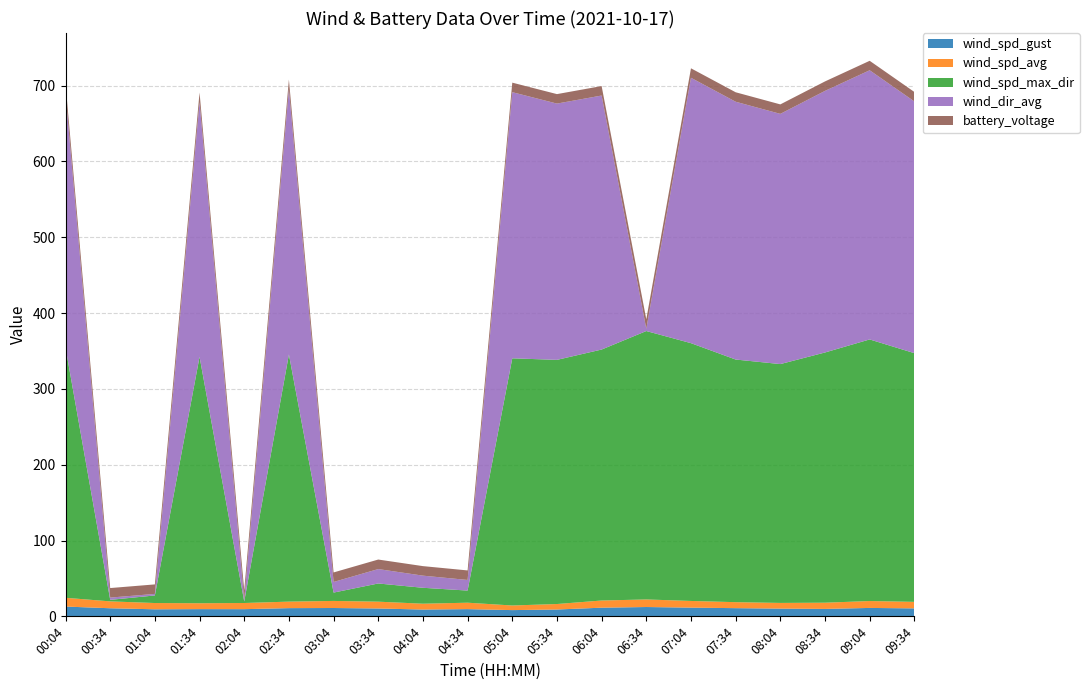

Reading right to left, what are all the values shown in this chart?

wind_spd_gust: 09:34=10.5	09:04=11.1	08:34=9.8	08:04=10.2	07:34=10.8	07:04=11.5	06:34=12.3	06:04=11.4	05:34=9.0	05:04=8.2	04:34=9.5	04:04=9.0	03:34=10.4	03:04=11.0	02:34=10.8	02:04=9.5	01:34=9.5	01:04=9.3	00:34=10.7	00:04=12.9
wind_spd_avg: 09:34=8.6	09:04=9.1	08:34=8.2	08:04=7.5	07:34=7.9	07:04=8.8	06:34=10.0	06:04=9.5	05:34=7.2	05:04=6.1	04:34=8.5	04:04=7.7	03:34=9.0	03:04=9.3	02:34=8.6	02:04=8.1	01:34=7.8	01:04=8.3	00:34=9.1	00:04=11.6
wind_spd_max_dir: 09:34=328.0	09:04=345.0	08:34=330.0	08:04=315.0	07:34=320.0	07:04=340.0	06:34=354.0	06:04=331.0	05:34=322.0	05:04=326.0	04:34=16.0	04:04=21.0	03:34=24.0	03:04=11.0	02:34=326.0	02:04=2.0	01:34=325.0	01:04=10.0	00:34=2.0	00:04=330.0
wind_dir_avg: 09:34=332.0	09:04=355.0	08:34=345.0	08:04=330.0	07:34=340.0	07:04=350.0	06:34=3.0	06:04=335.0	05:34=338.0	05:04=351.0	04:34=14.0	04:04=16.0	03:34=19.0	03:04=14.0	02:34=350.0	02:04=2.0	01:34=336.0	01:04=2.0	00:34=3.0	00:04=335.0
battery_voltage: 09:34=12.5	09:04=12.5	08:34=12.5	08:04=12.5	07:34=12.5	07:04=12.5	06:34=12.5	06:04=12.5	05:34=12.5	05:04=12.6	04:34=12.6	04:04=12.6	03:34=12.6	03:04=12.6	02:34=12.6	02:04=12.6	01:34=12.6	01:04=12.6	00:34=12.6	00:04=12.7